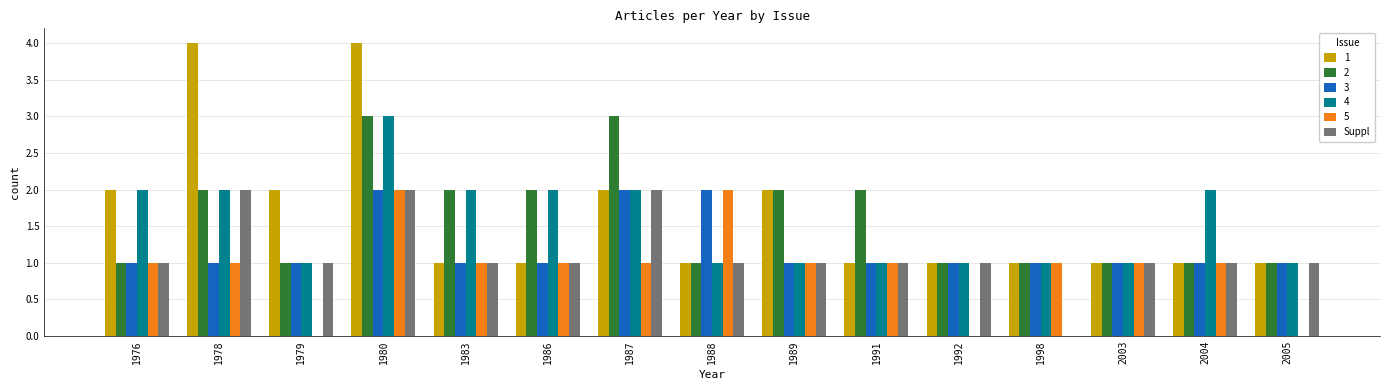

What is the maximum value shown in the chart?

4